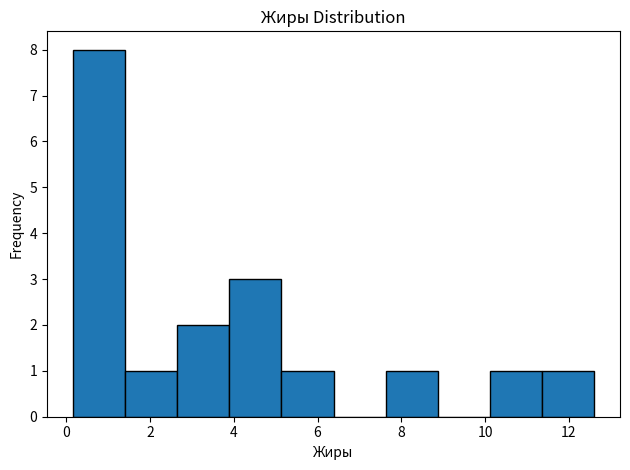

Which range on the x-axis has the tallest bar?

0.2 to 1.4